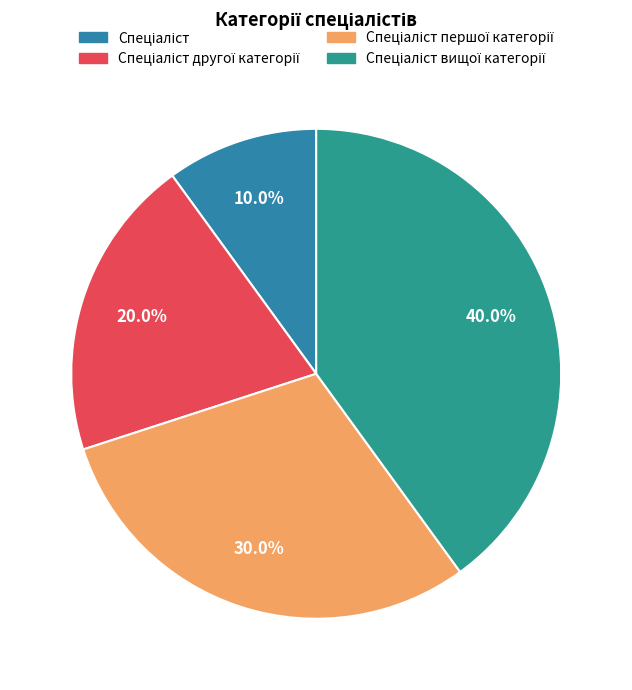

To the nearest percent, what is the average slice percentage?

25%